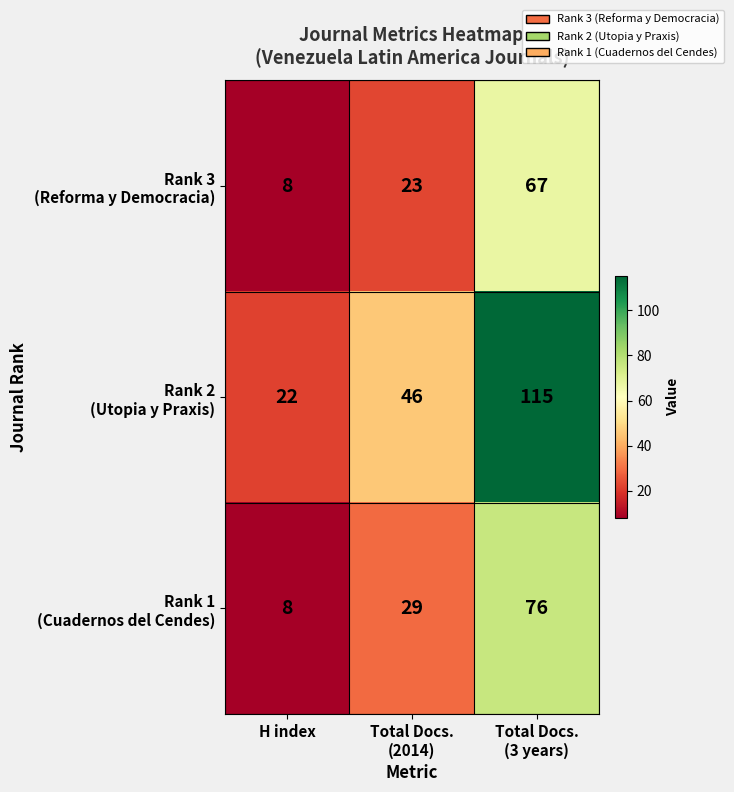

What is the spread (max minus min) of values at Total Docs.
(3 years)?

48